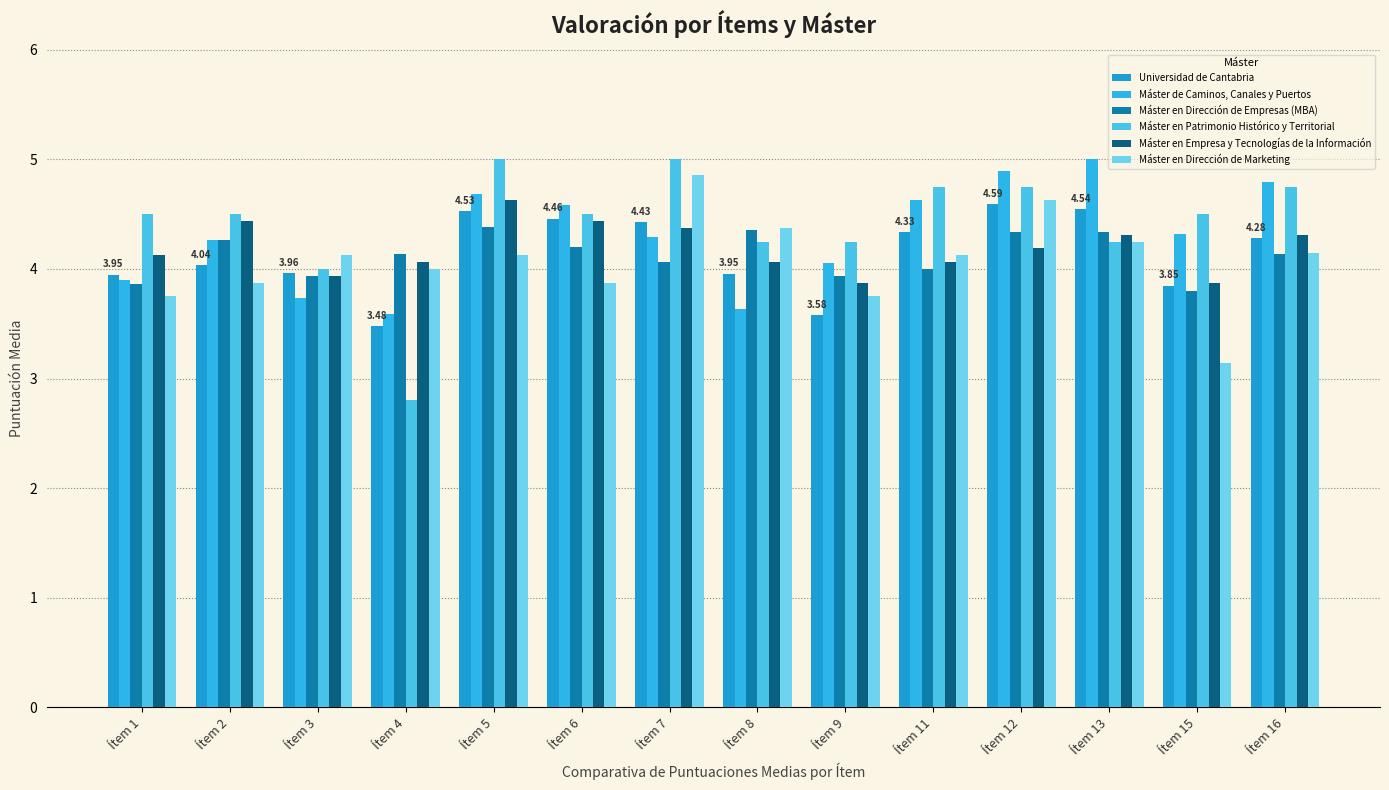

What is the smallest value displayed?

2.8